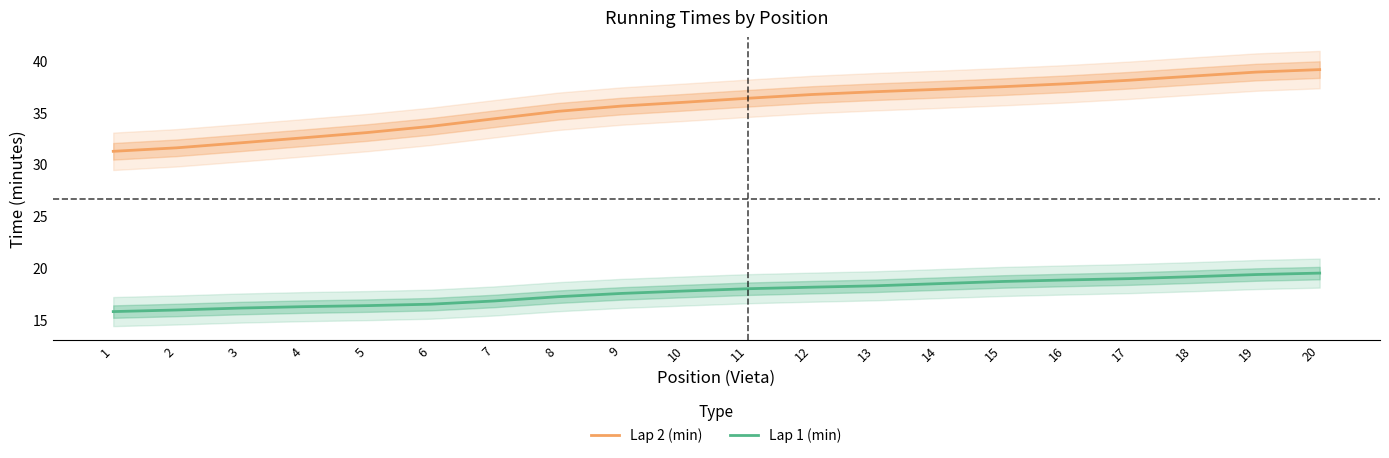

What is the difference between the Lap 2 (min) values at 9 and 7?

1.2